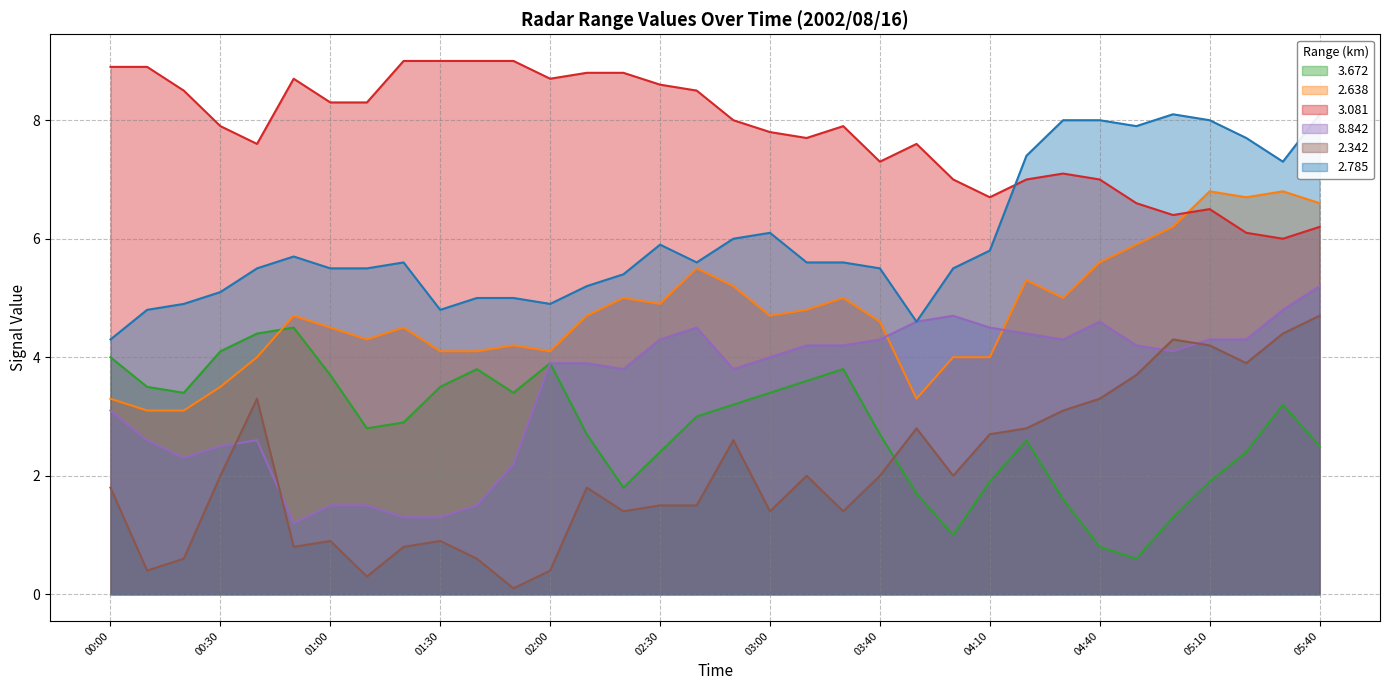

At which label is 8.842 closest to 3?

00:00